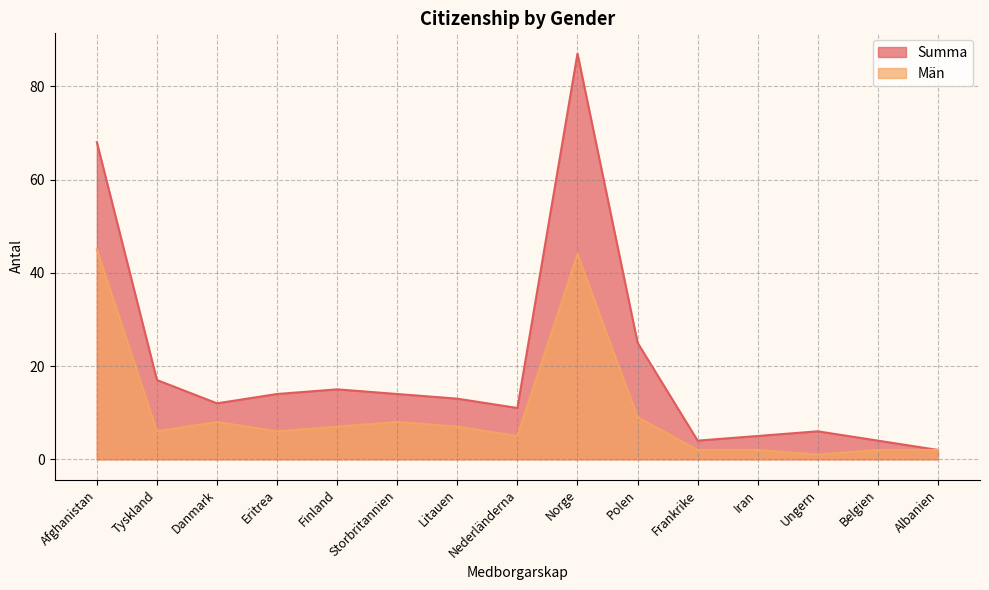

Does the chart have visible grid lines?

Yes